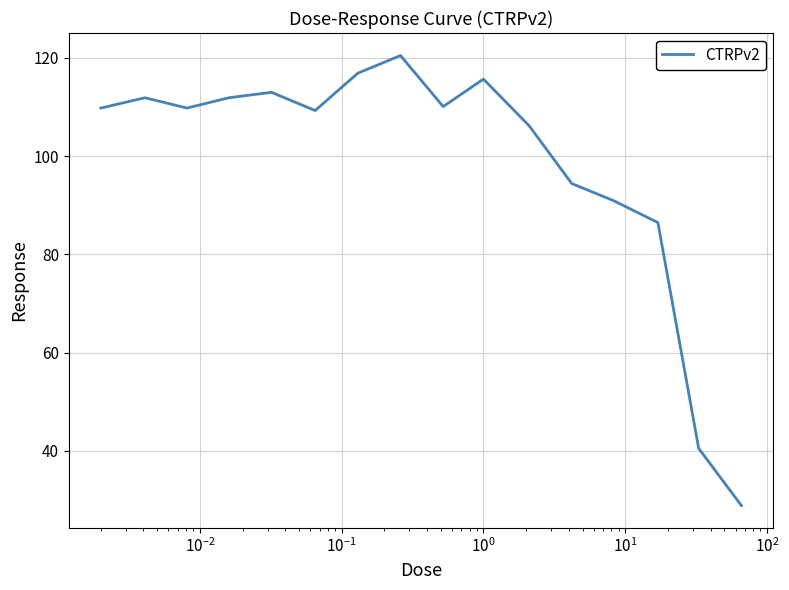

Does the chart have visible grid lines?

Yes